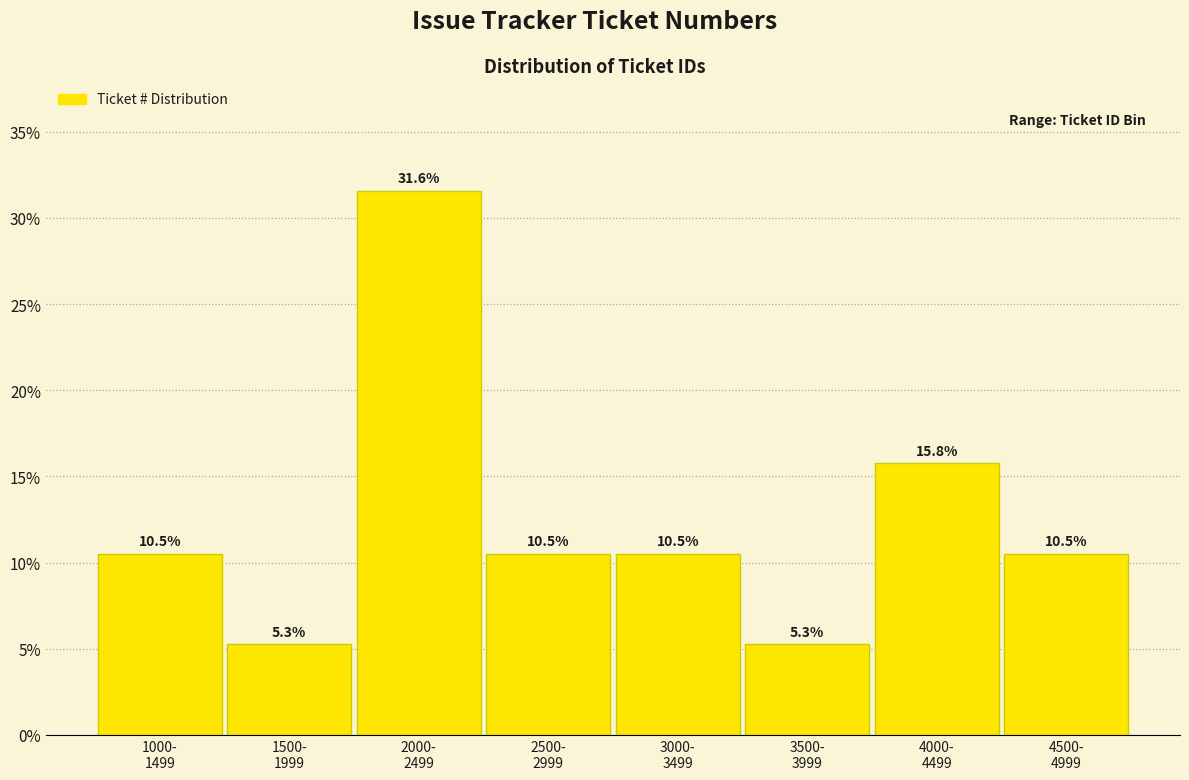

Reading right to left, transcribe all the data shown in this chart.

10.5	15.8	5.3	10.5	10.5	31.6	5.3	10.5